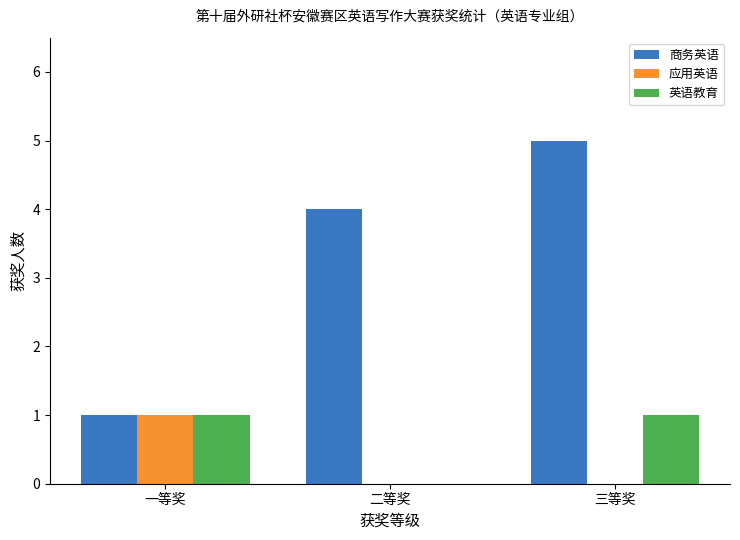

Are the bars grouped side by side (vs. stacked)?

Yes